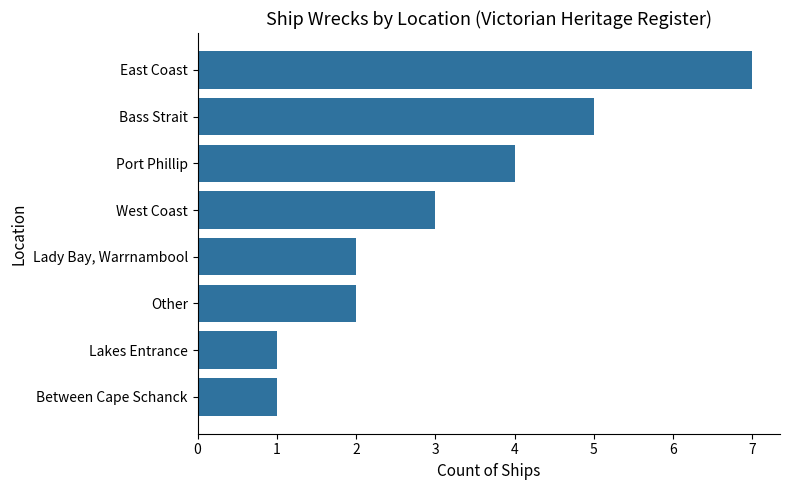

How many values are between 2 and 5?

5